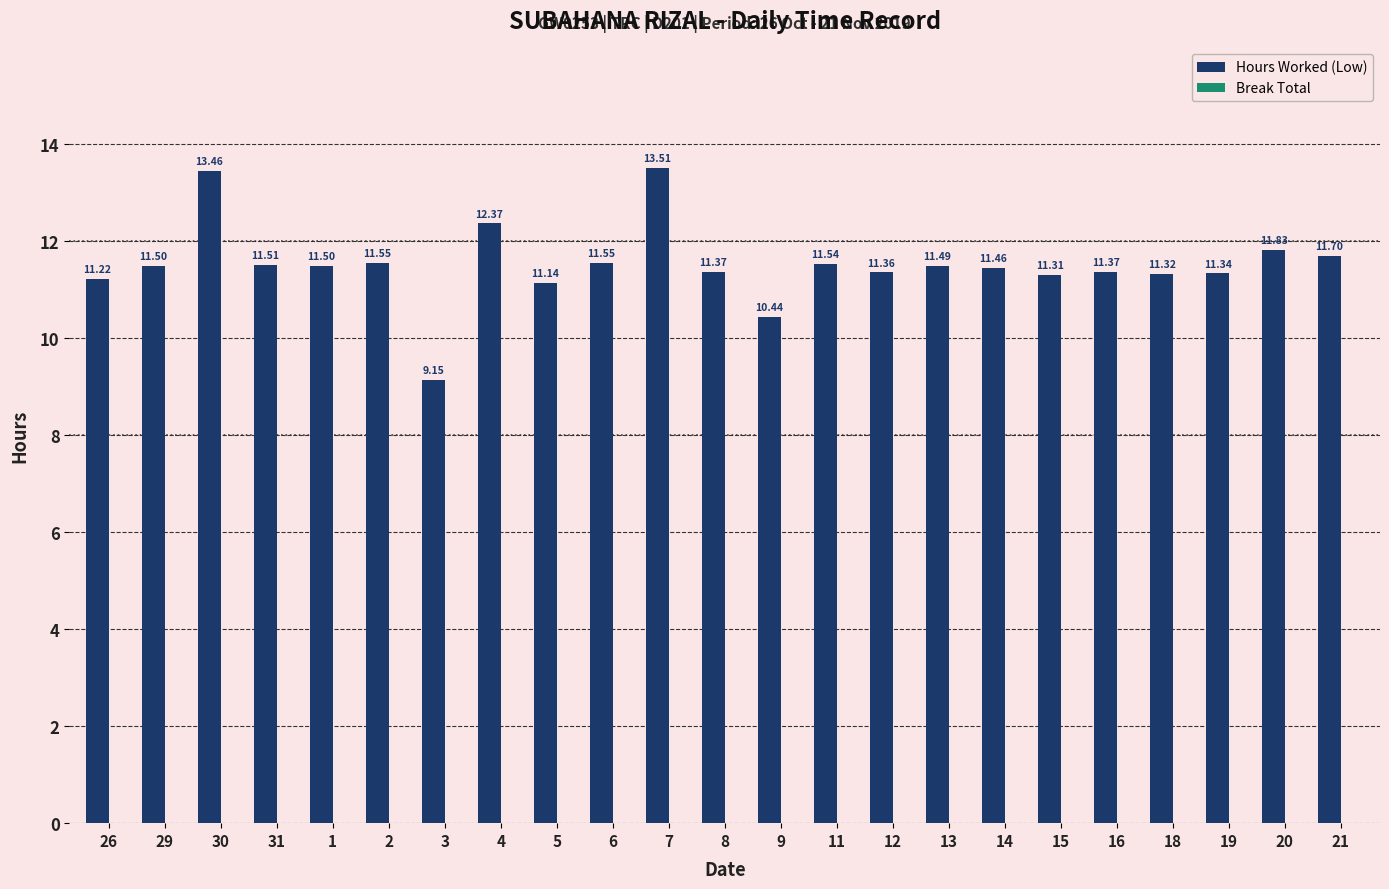

What is the change in value from 9 to 19?

+0.9